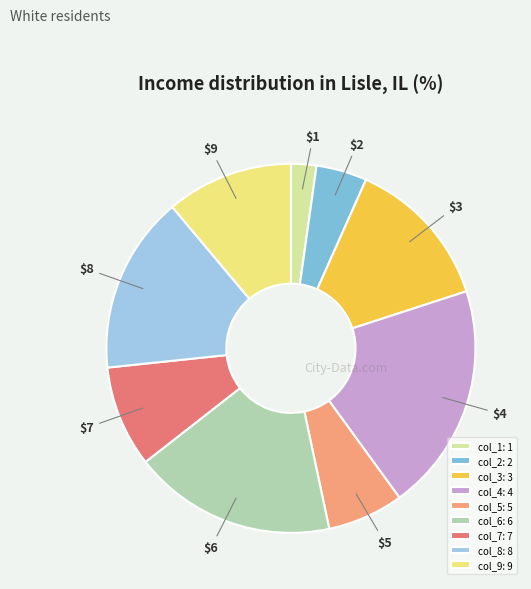

Which slice is the largest?

col_4: 4